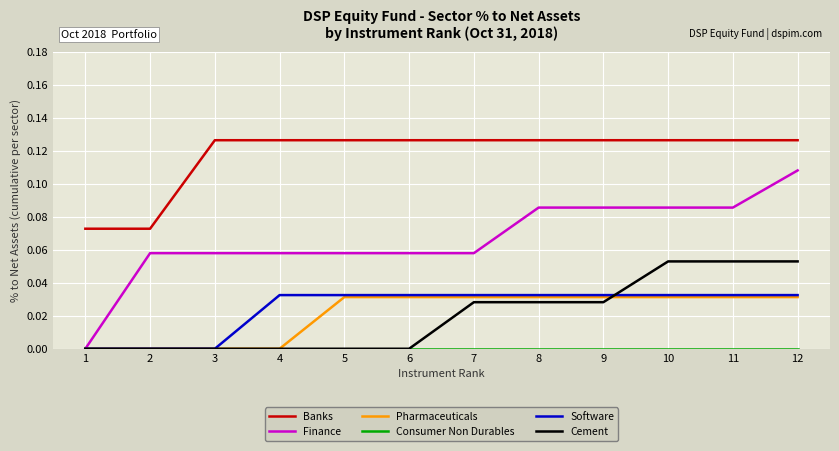

Does the chart have visible grid lines?

Yes